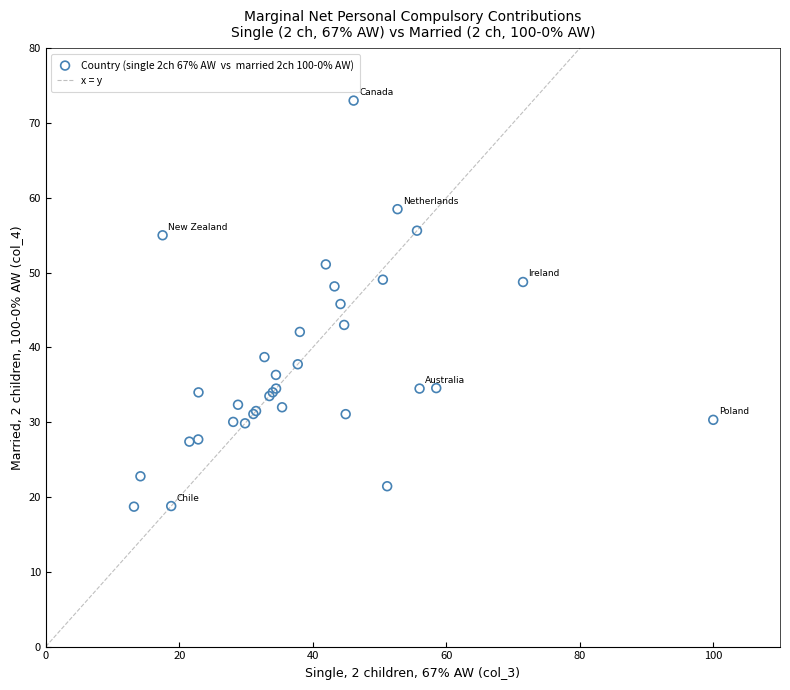

What Y value in the scatter plot is closest to 45?

45.8